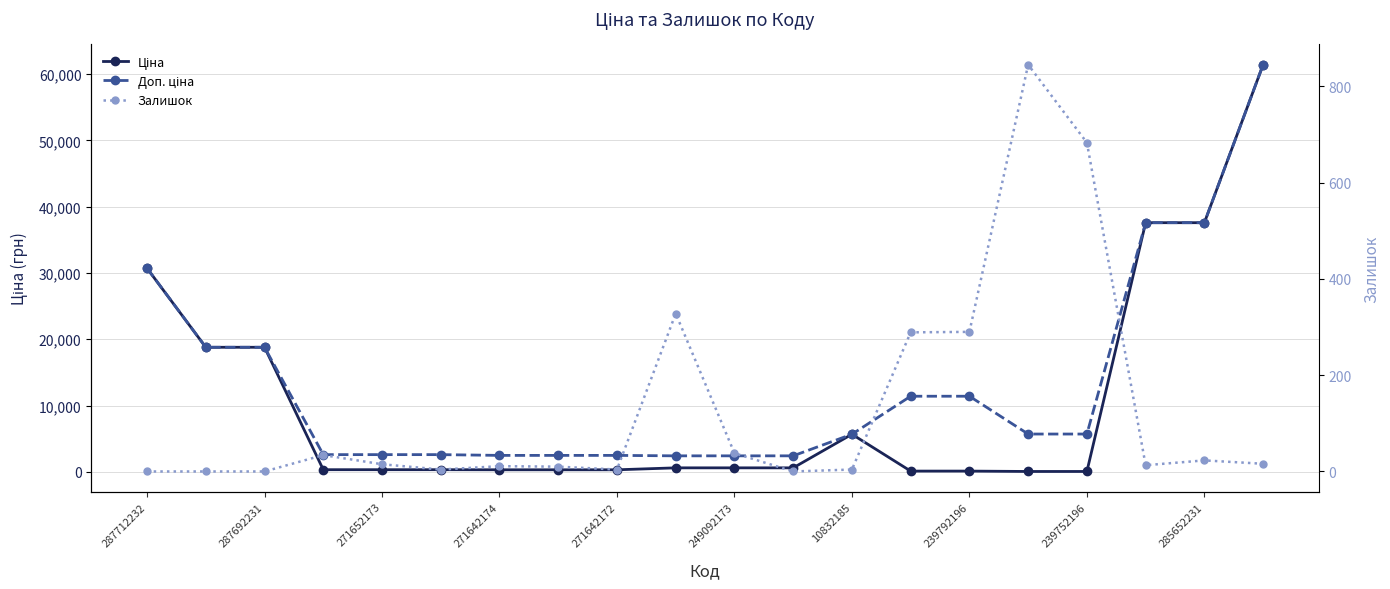

Which series has the largest range (max minus min)?

Ціна